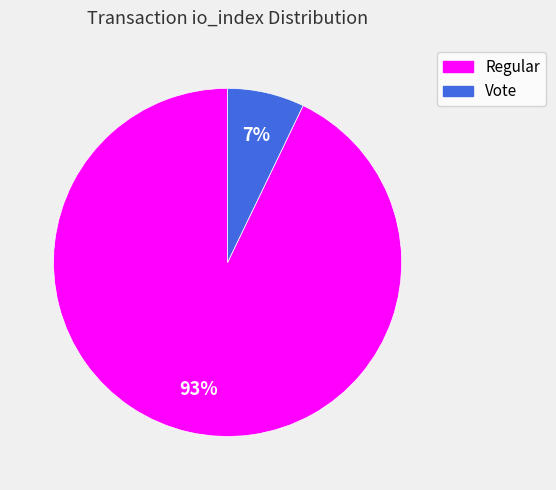

Is there any slice that represents more than half of the pie?

Yes